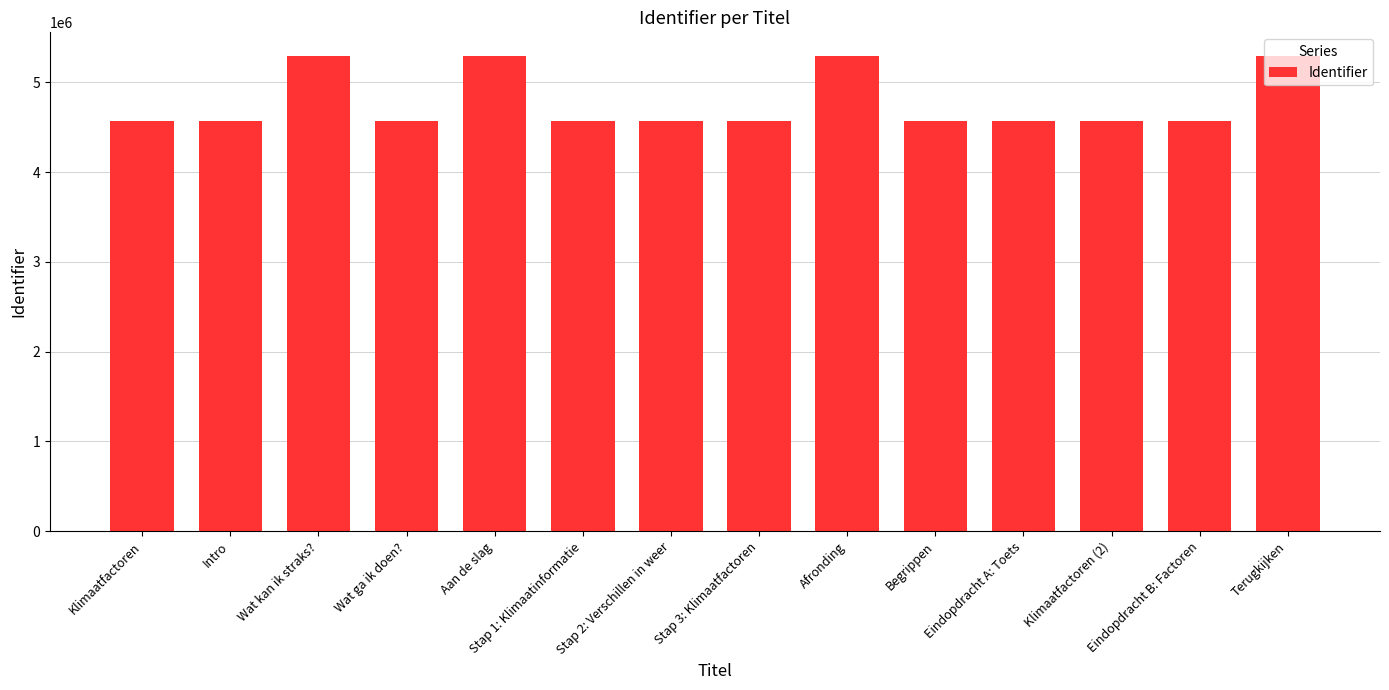

What is the smallest value displayed?

4574496